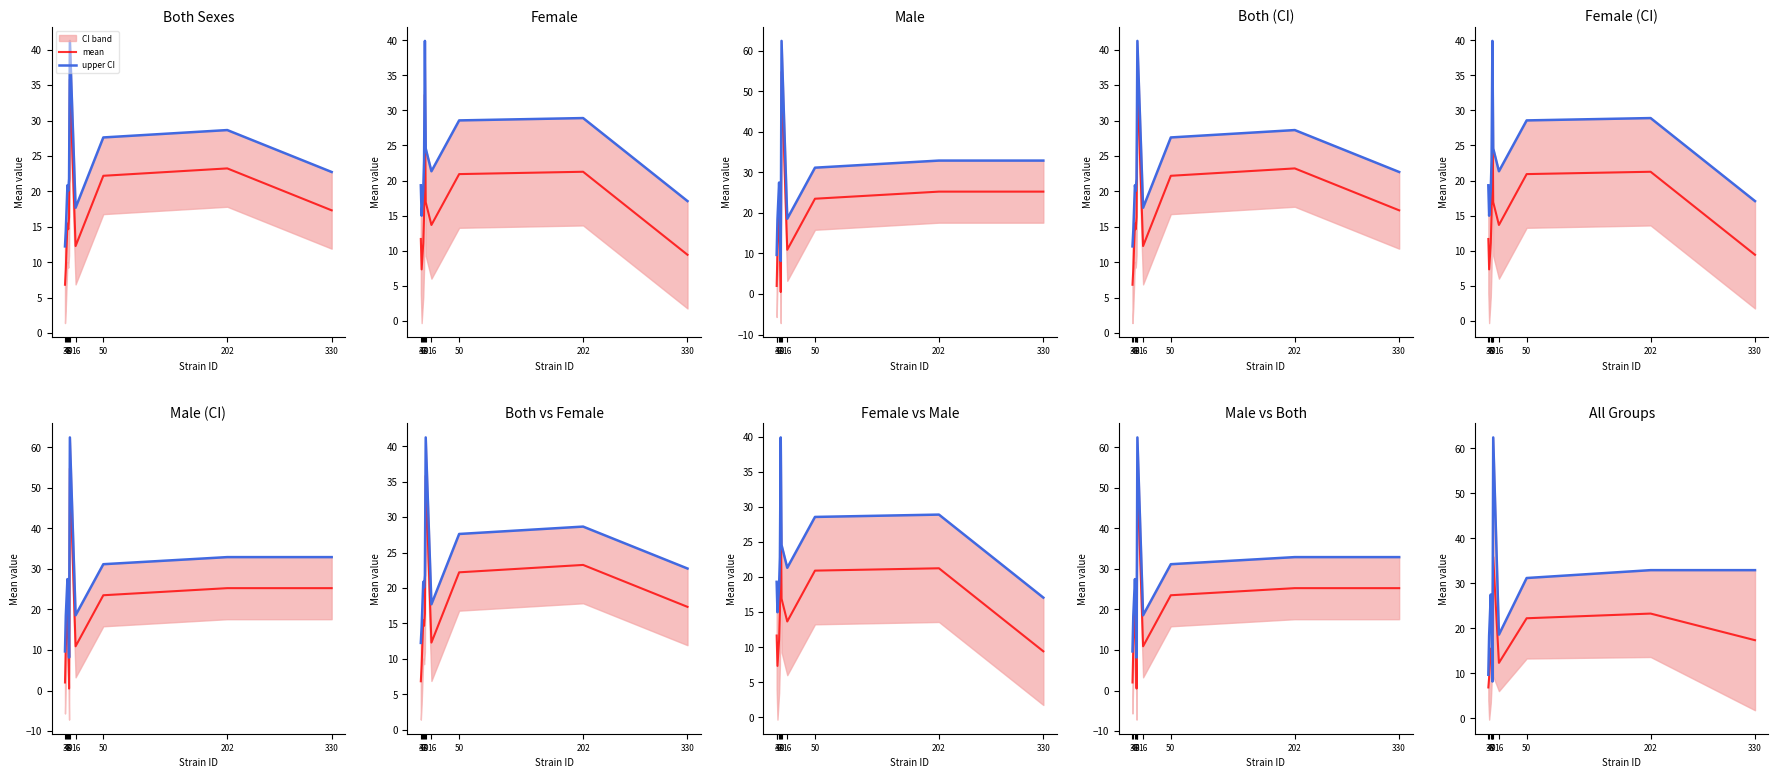

What is the difference between the mean values at 7 and 6?

0.8